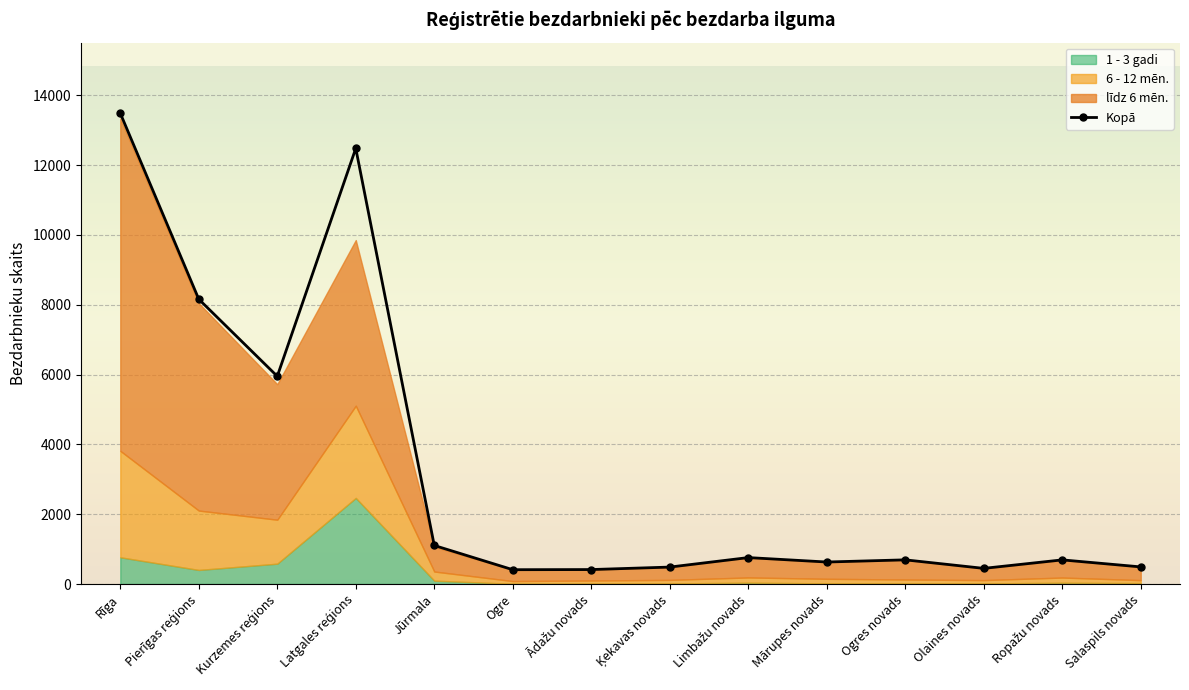

Reading right to left, transcribe all the data shown in this chart.

Kopā: 490	691	448	692	630	757	485	414	410	1104	12478	5950	8158	13485
līdz 6 mēn.: 378	498	331	562	478	565	362	311	326	707	4744	3880	5940	9519
6 - 12 mēn.: 86	149	96	112	131	150	103	89	78	262	2641	1259	1701	3049
1 - 3 gadi: 25	36	16	17	18	38	15	12	6	96	2466	583	403	766